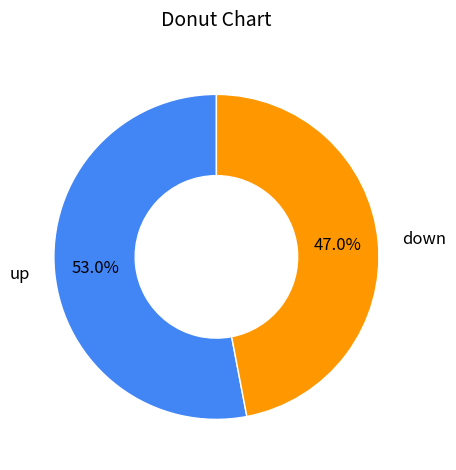

Which slice is the smallest?

down